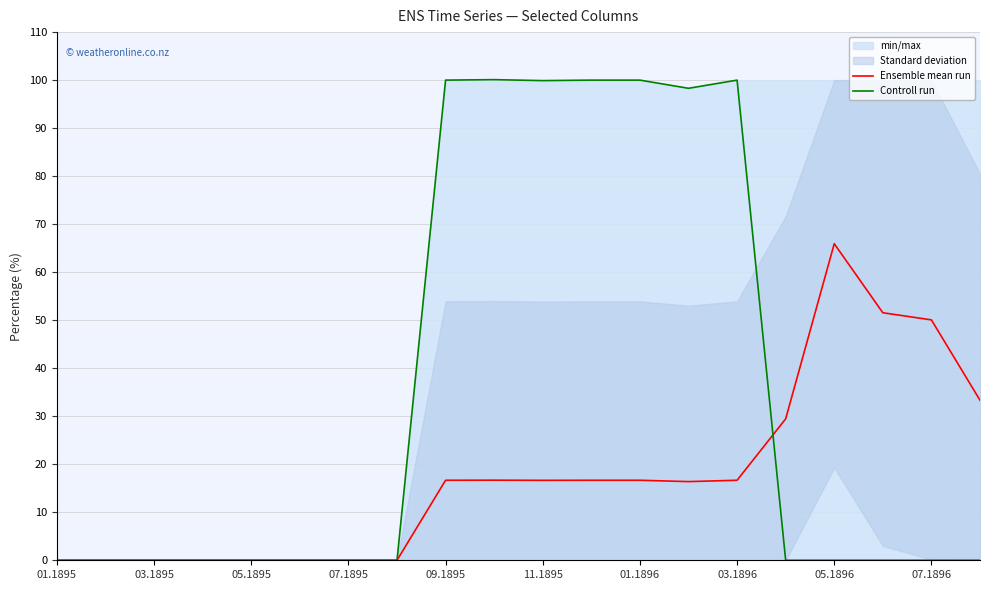

True or false: Ensemble mean run has a value of -23.9 at 03.1895.

False